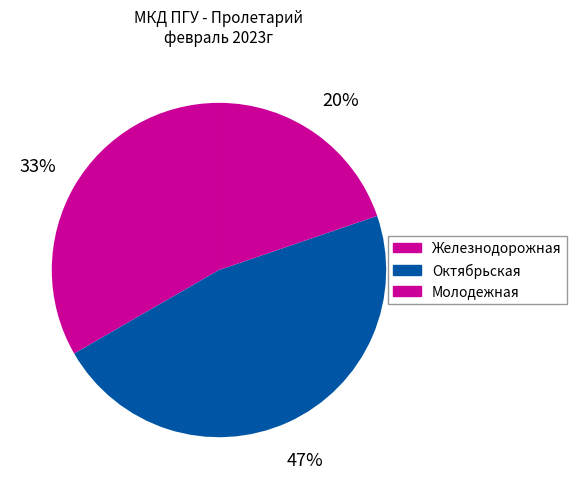

How many segments does this pie chart have?

3